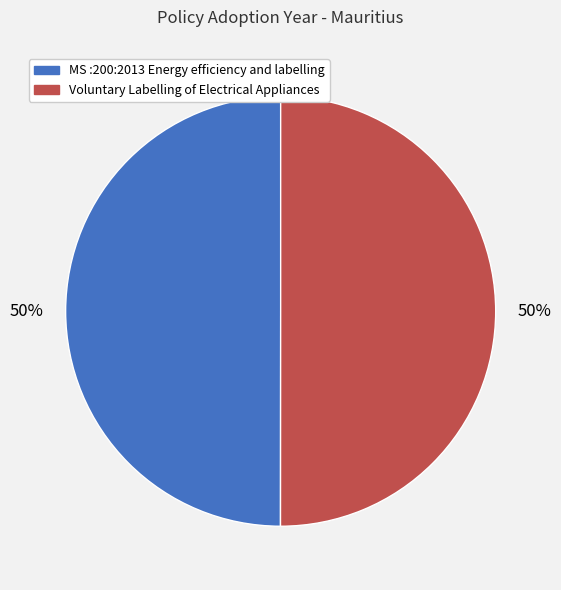

Count the number of slices in the pie.

2